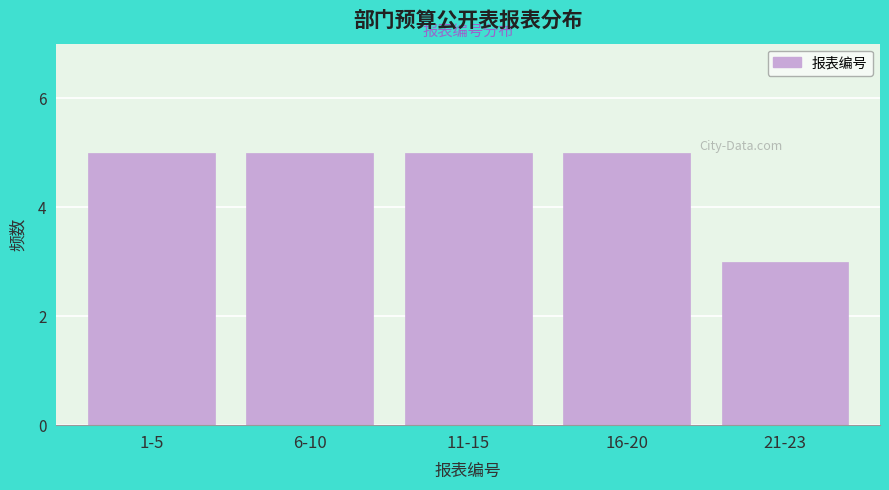

Reading right to left, transcribe all the data shown in this chart.

3	5	5	5	5